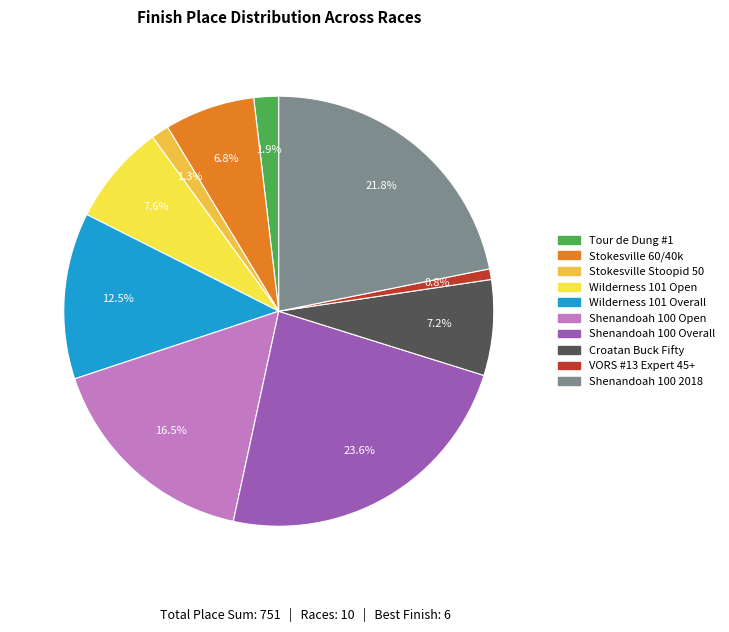

Is there any slice that represents more than half of the pie?

No